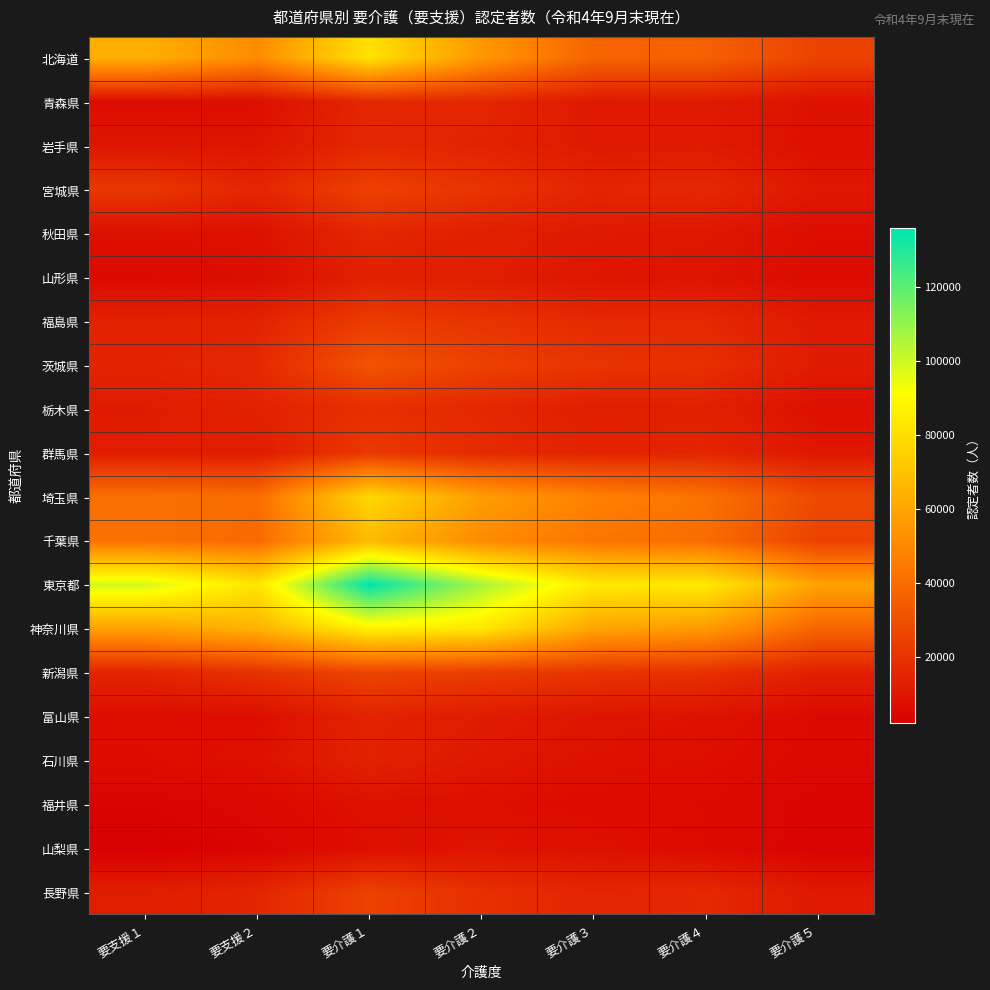

Reading left to right, what are all the values shown in this chart?

北海道: 要支援１=63701	要支援２=51034	要介護１=81235	要介護２=55353	要介護３=37422	要介護４=36351	要介護５=25667
青森県: 要支援１=6743	要支援２=7517	要介護１=16178	要介護２=15787	要介護３=11016	要介護４=11404	要介護５=8557
岩手県: 要支援１=10048	要支援２=9600	要介護１=16351	要介護２=14764	要介護３=11182	要介護４=11317	要介護５=7918
宮城県: 要支援１=21619	要支援２=15569	要介護１=25264	要介護２=20272	要介護３=15292	要介護４=16556	要介護５=10164
秋田県: 要支援１=8056	要支援２=8317	要介護１=15945	要介護２=13267	要介護３=11115	要介護４=10194	要介護５=7177
山形県: 要支援１=5970	要支援２=7222	要介護１=13321	要介護２=12681	要介護３=9716	要介護４=9235	要介護５=6427
福島県: 要支援１=14039	要支援２=14515	要介護１=23434	要介護２=20303	要介護３=16617	要介護４=16590	要介護５=10969
茨城県: 要支援１=14798	要支援２=16386	要介護１=31621	要介護２=25080	要介護３=20650	要介護４=18534	要介護５=11830
栃木県: 要支援１=11739	要支援２=14082	要介護１=18402	要介護２=16090	要介護３=12793	要介護４=13425	要介護５=7827
群馬県: 要支援１=12374	要支援２=12243	要介護１=22250	要介護２=17182	要介護３=14855	要介護４=15365	要介護５=10376
埼玉県: 要支援１=41410	要支援２=40453	要介護１=77877	要介護２=57647	要介護３=47542	要介護４=42299	要介護５=27832
千葉県: 要支援１=41758	要支援２=39440	要介護１=66916	要介護２=50824	要介護３=43271	要介護４=40193	要介護５=25329
東京都: 要支援１=99084	要支援２=82349	要介護１=136069	要介護２=106796	要介護３=83922	要介護４=84240	要介護５=58804
神奈川県: 要支援１=58471	要支援２=64726	要介護１=86889	要介護２=83096	要介護３=60004	要介護４=56350	要介護５=37409
新潟県: 要支援１=14941	要支援２=19711	要介護１=26276	要介護２=23540	要介護３=20712	要介護４=19276	要介護５=13509
富山県: 要支援１=7304	要支援２=7398	要介護１=14711	要介護２=11999	要介護３=9757	要介護４=8753	要介護５=6112
石川県: 要支援１=7094	要支援２=8136	要介護１=14098	要介護２=10549	要介護３=8512	要介護４=7628	要介護５=5479
福井県: 要支援１=3814	要支援２=5302	要介護１=8314	要介護２=7964	要介護３=6305	要介護４=6102	要介護５=4010
山梨県: 要支援１=2204	要支援２=4028	要介護１=7767	要介護２=9373	要介護３=8369	要介護４=6201	要介護５=3744
長野県: 要支援１=12596	要支援２=15336	要介護１=25240	要介護２=18833	要介護３=15273	要介護４=16417	要介護５=11030